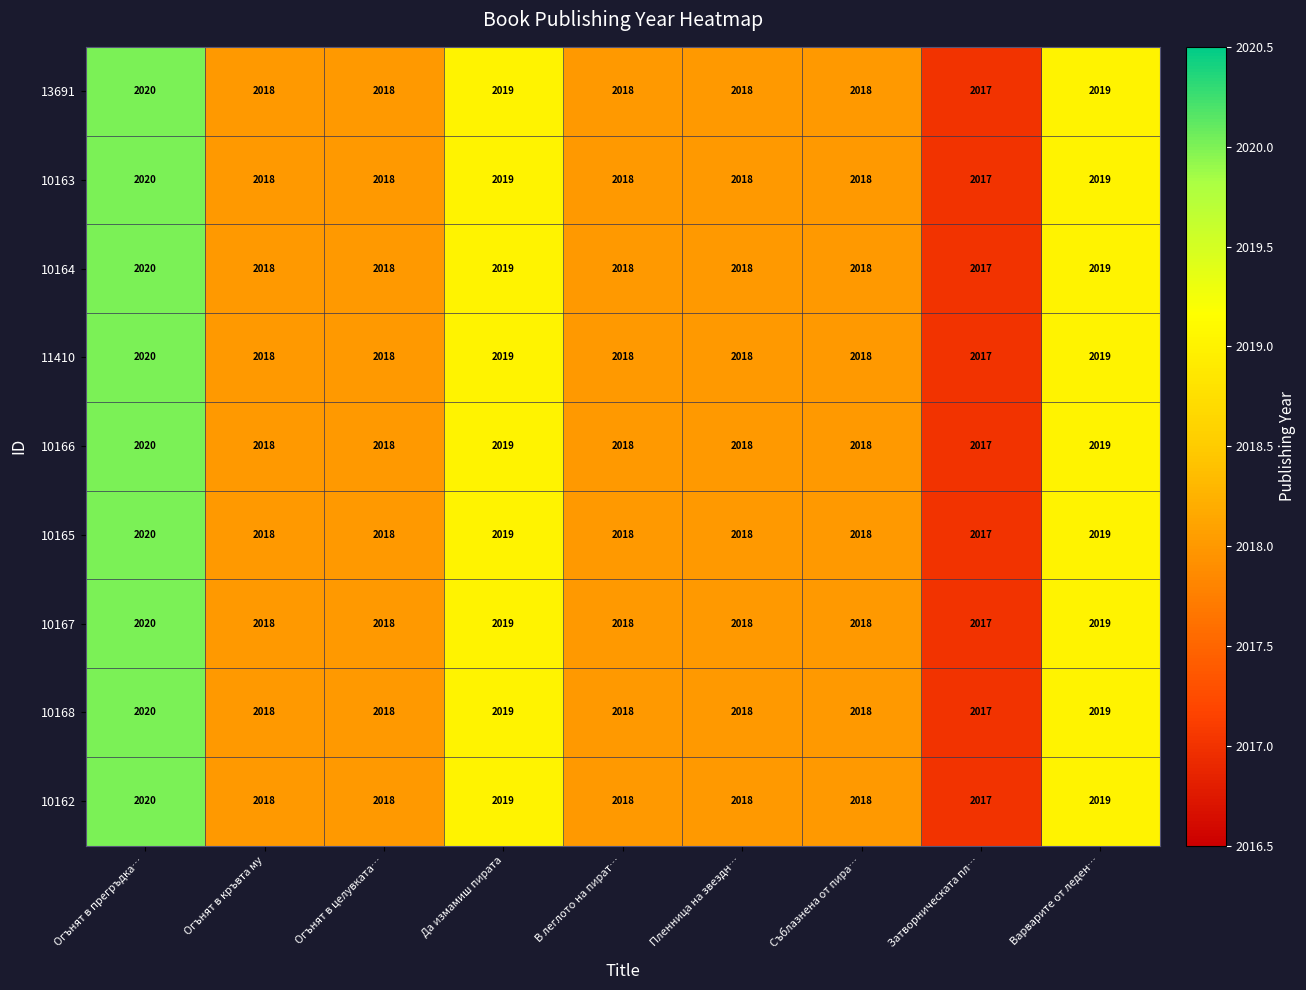

Where does the 10164 series first go above 2018?

Огънят в прегръдка…